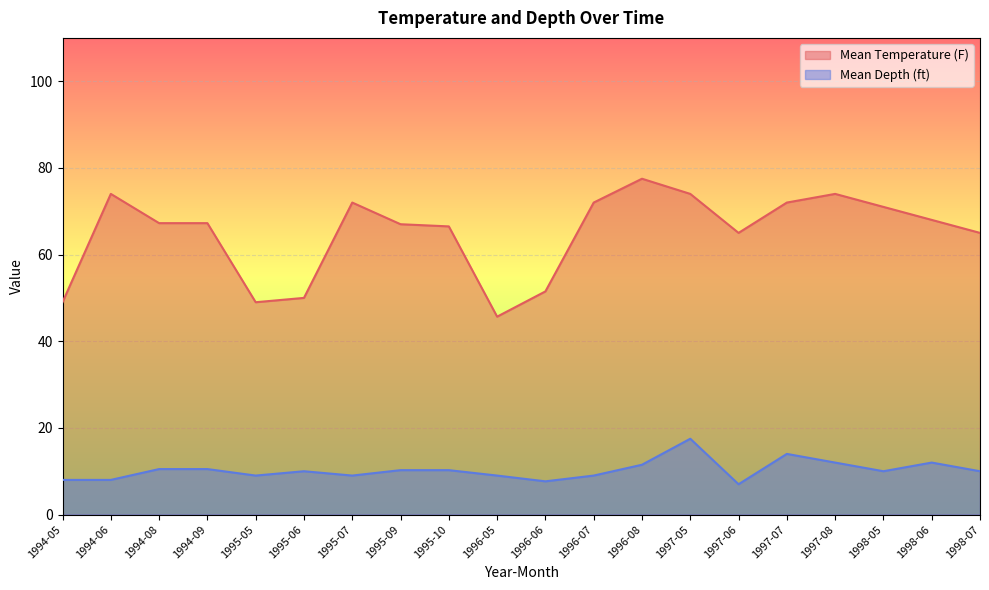

At 1996-06, list the series in order from largest to smallest.

Mean Temperature (F), Mean Depth (ft)